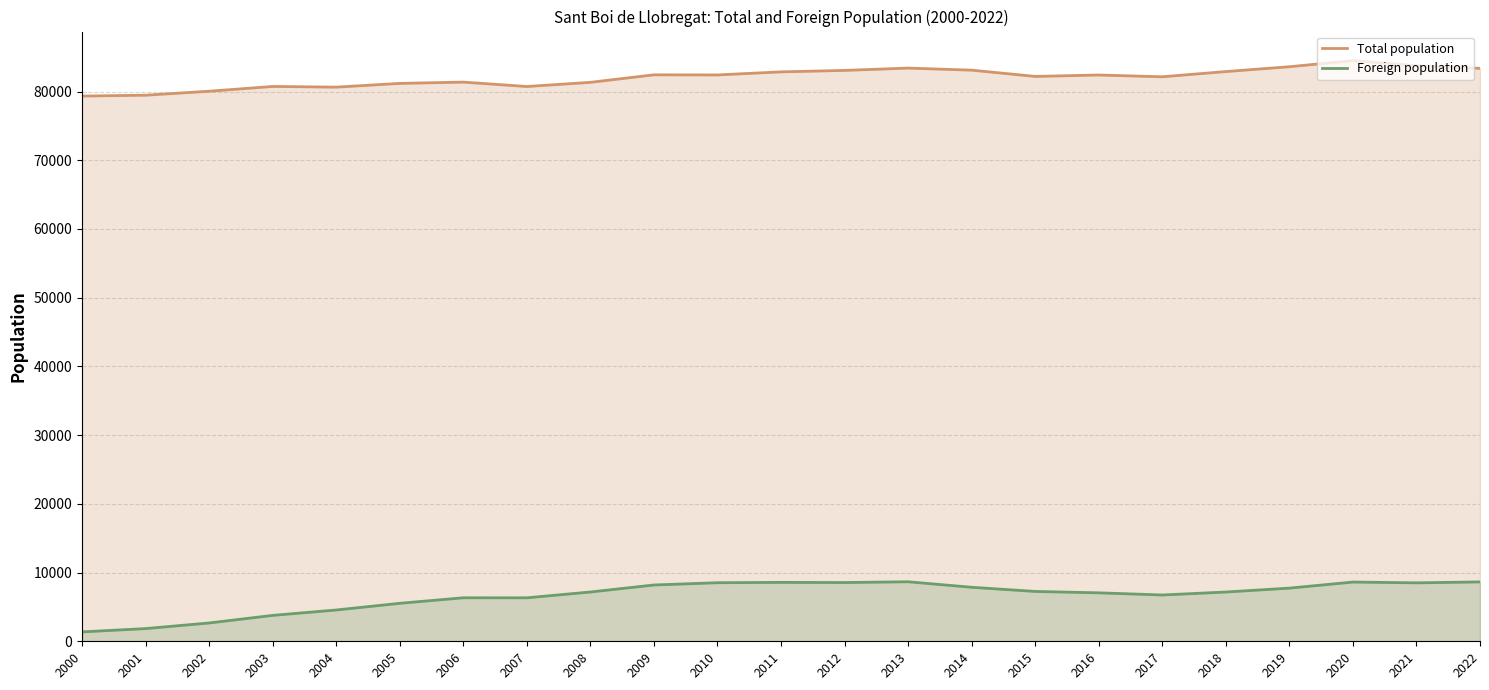

True or false: Foreign population and Total population cross at least once.

False